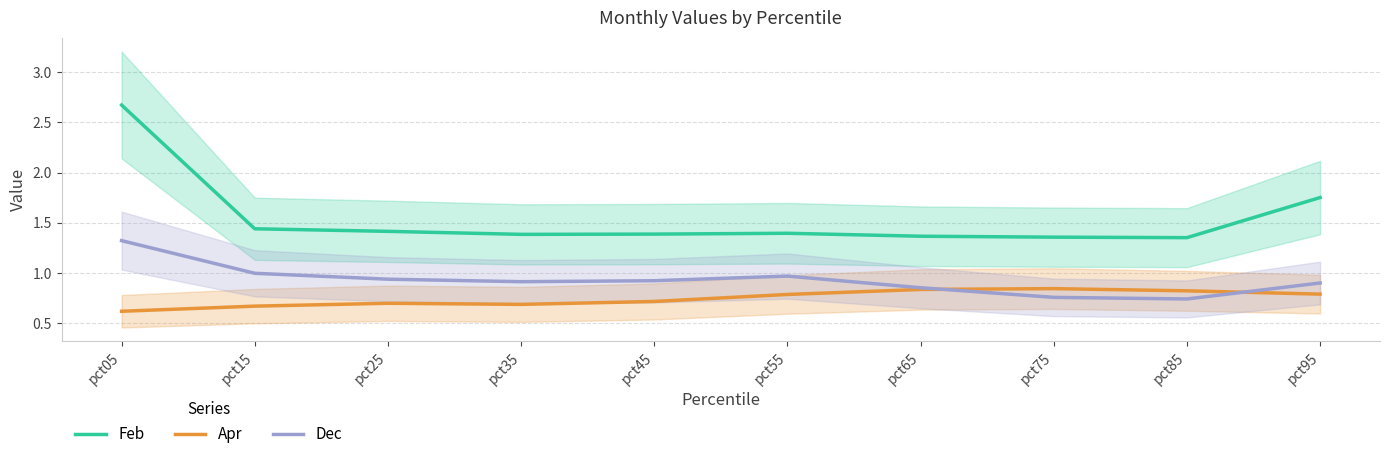

Reading left to right, list all the values displayed in this chart.

Feb: pct05=2.7	pct15=1.4	pct25=1.4	pct35=1.4	pct45=1.4	pct55=1.4	pct65=1.4	pct75=1.4	pct85=1.4	pct95=1.8
Apr: pct05=0.6	pct15=0.7	pct25=0.7	pct35=0.7	pct45=0.7	pct55=0.8	pct65=0.8	pct75=0.8	pct85=0.8	pct95=0.8
Dec: pct05=1.3	pct15=1.0	pct25=0.9	pct35=0.9	pct45=0.9	pct55=1.0	pct65=0.9	pct75=0.8	pct85=0.7	pct95=0.9